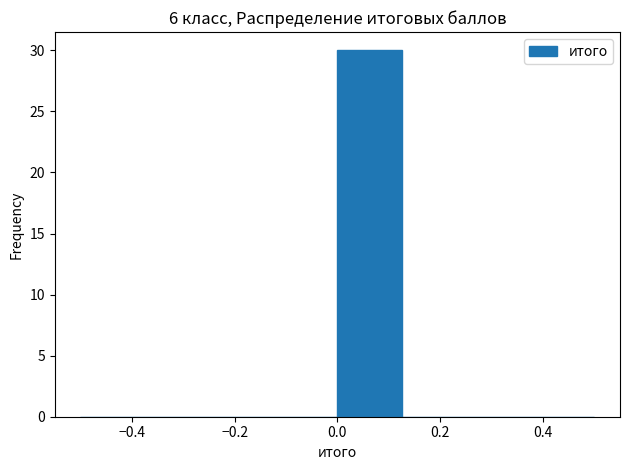

Reading left to right, list every bar in this chart as the range it spans on the x-axis followed by its height. Neither the bar edges nor the heights are printed on the chart, so give them approximately, as read against the axes.

-0.500 to -0.375: 0
-0.375 to -0.250: 0
-0.250 to -0.125: 0
-0.125 to 0.000: 0
0.000 to 0.125: 30
0.125 to 0.250: 0
0.250 to 0.375: 0
0.375 to 0.500: 0